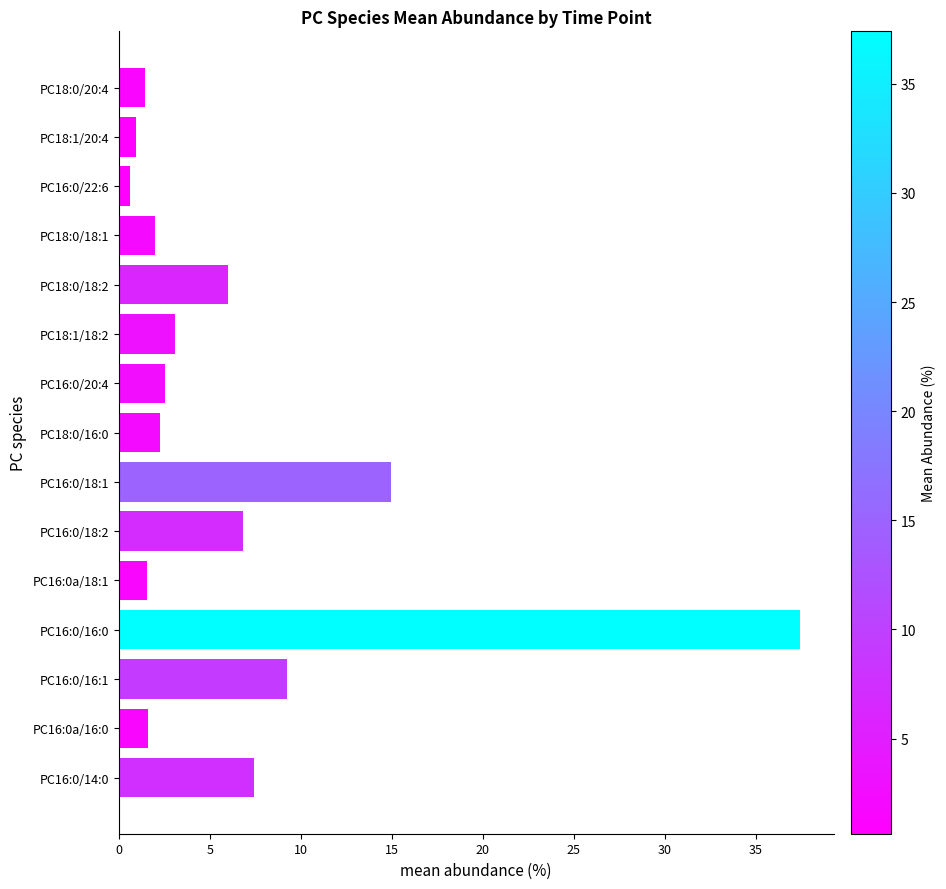

Where is the data nearest to the value 19?

PC16:0/18:1